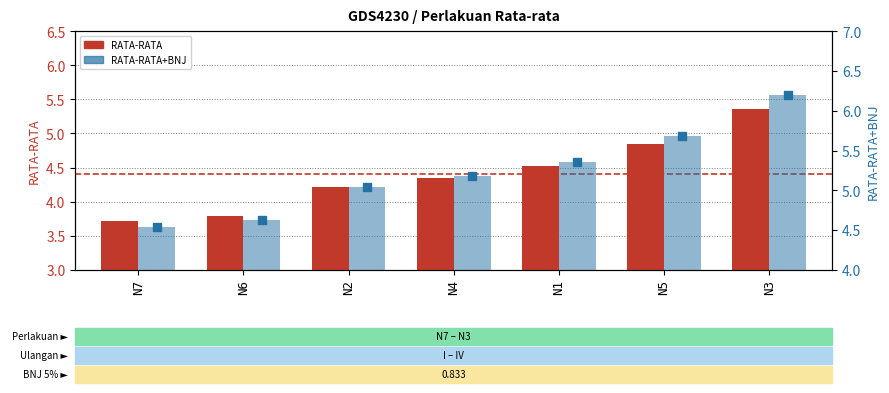

Which series has the largest total across all categories?

RATA-RATA+BNJ (bar)